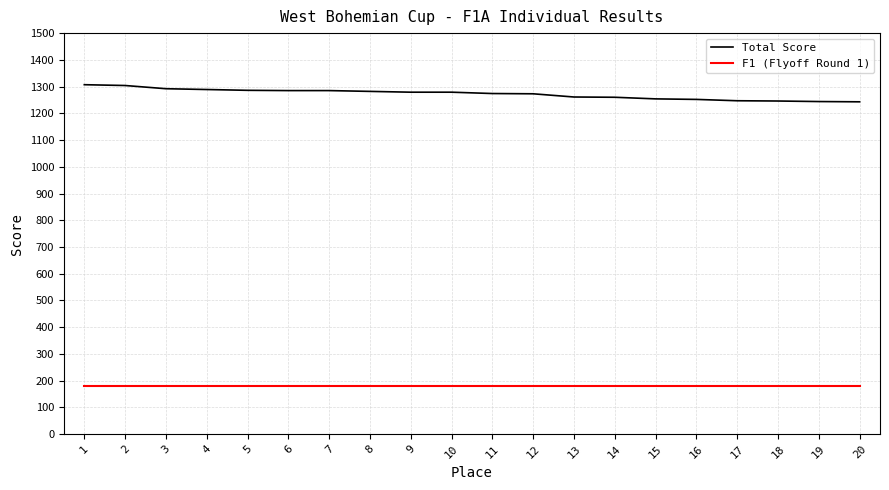

At how many categories does at least one series exceed 925?

20